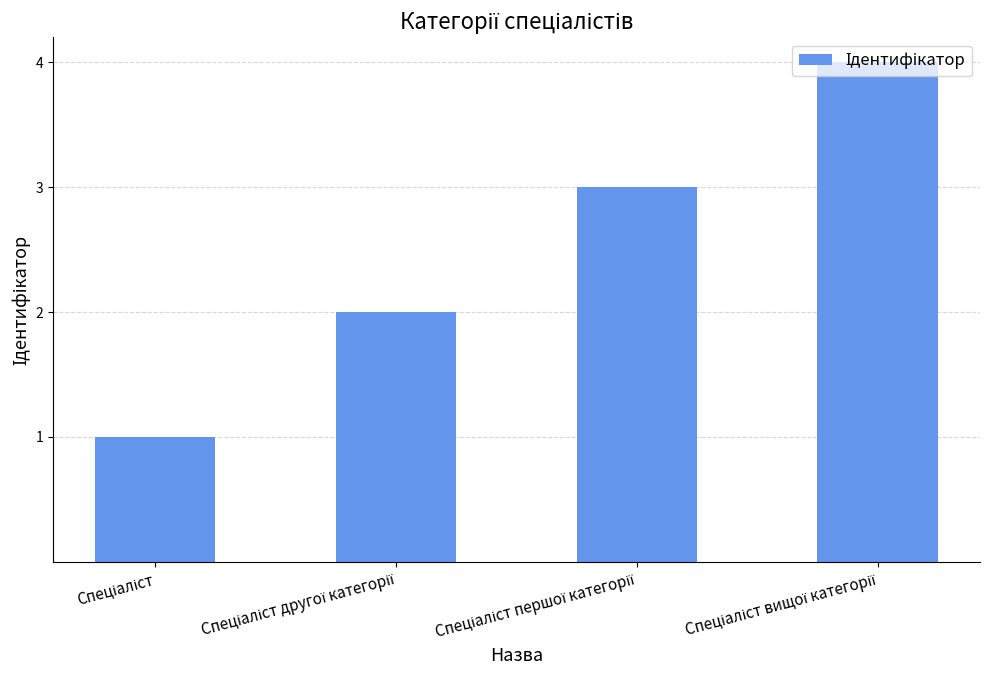

What is the maximum value shown in the chart?

4